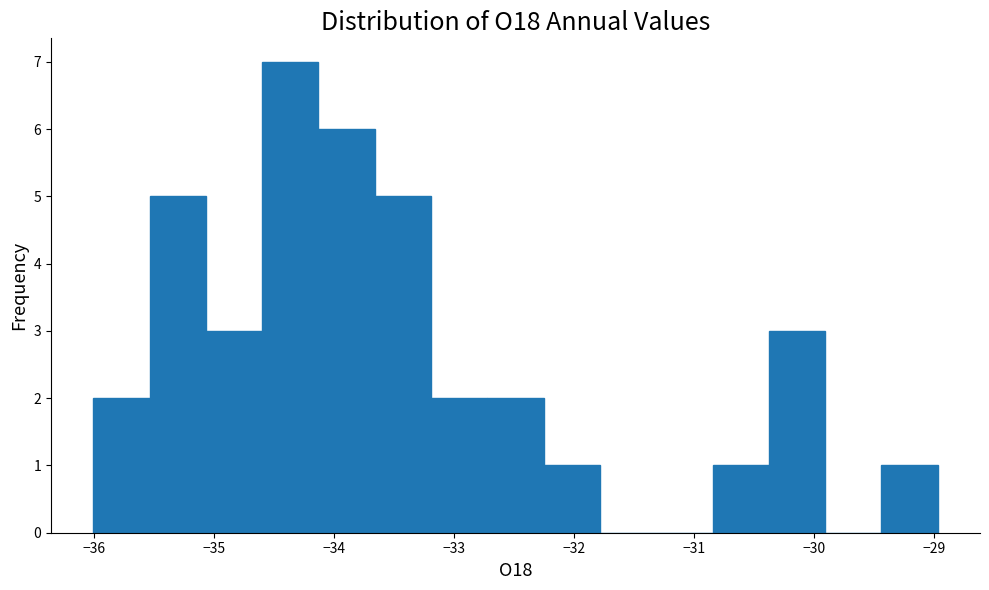

Which range on the x-axis has the tallest bar?

-34.6 to -34.1